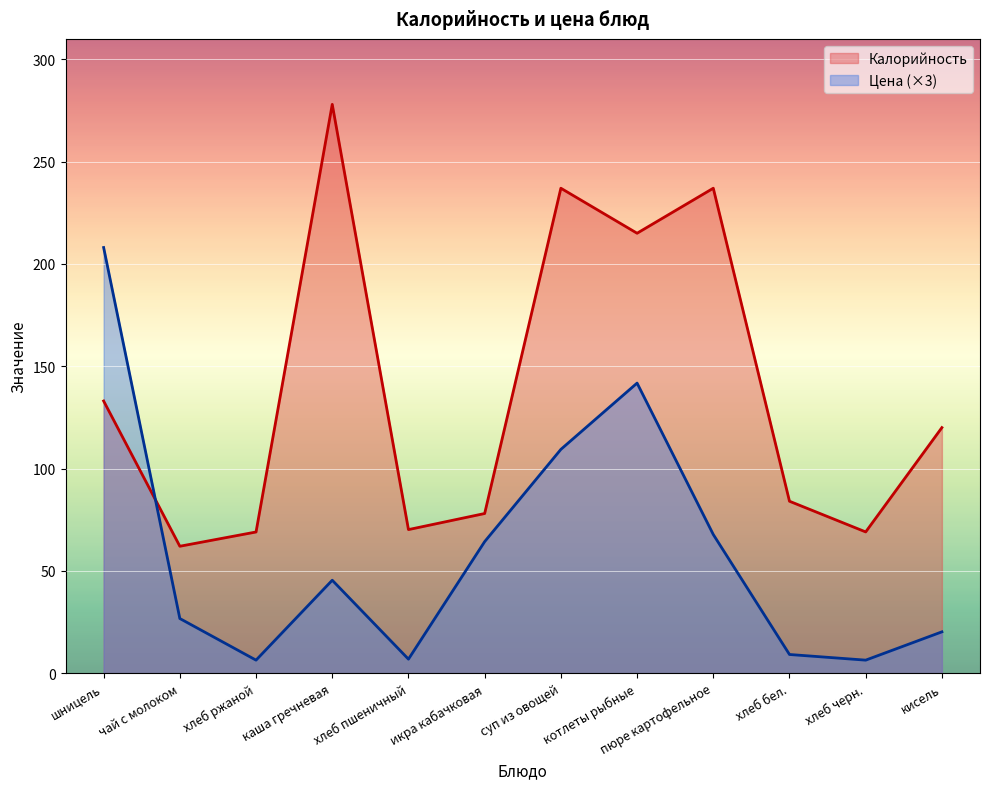

What is the sum of all Калорийность values?

1652.1